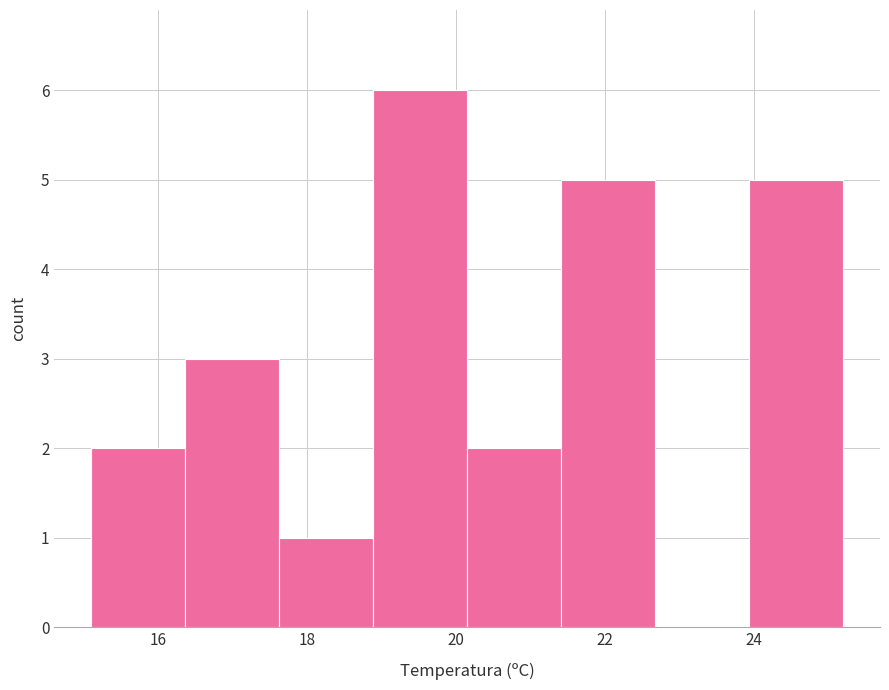

How tall is the bar that spans 15.2 to 16.4 on the x-axis? Neither the bar edges nor the heights are printed on the chart, so give them approximately, as read against the axes.

2